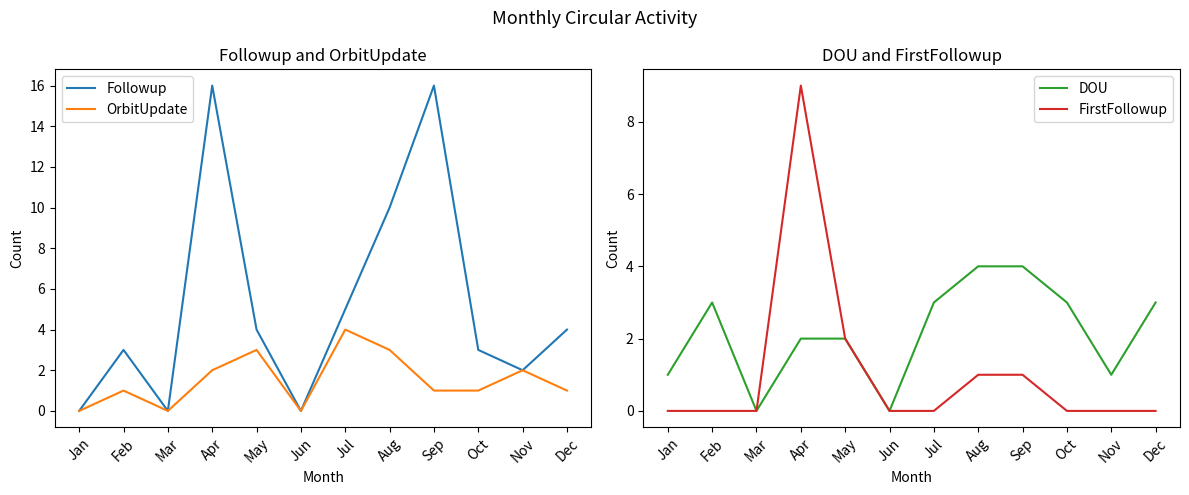

How many data points does each series have?

12